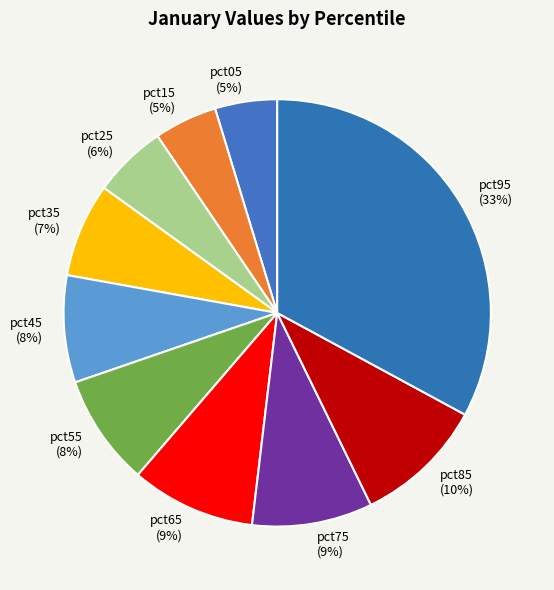

Is there a majority slice in this chart?

No